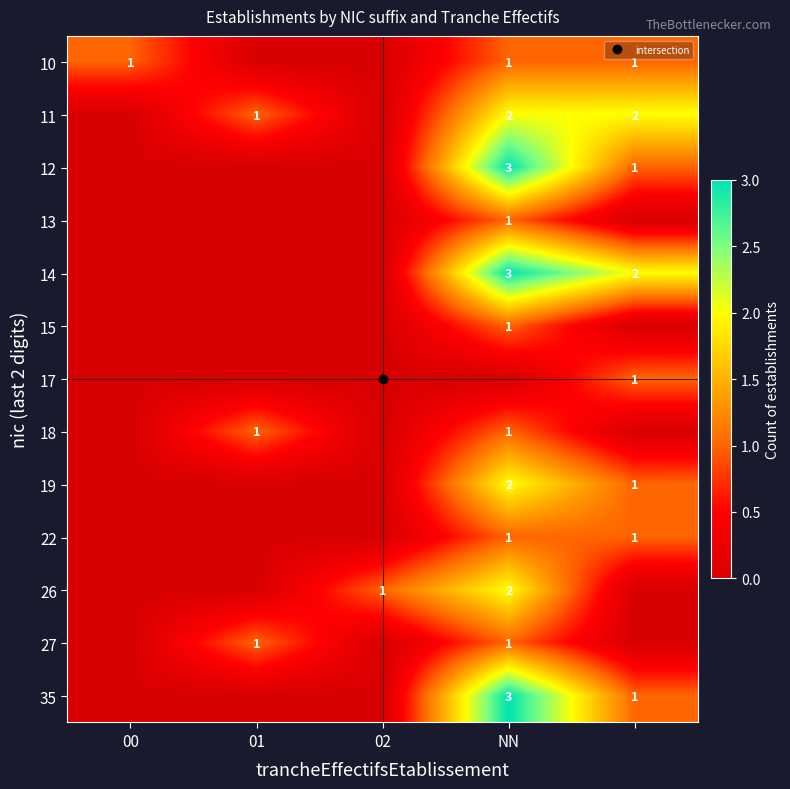

What is the spread (max minus min) of values at 02?

1